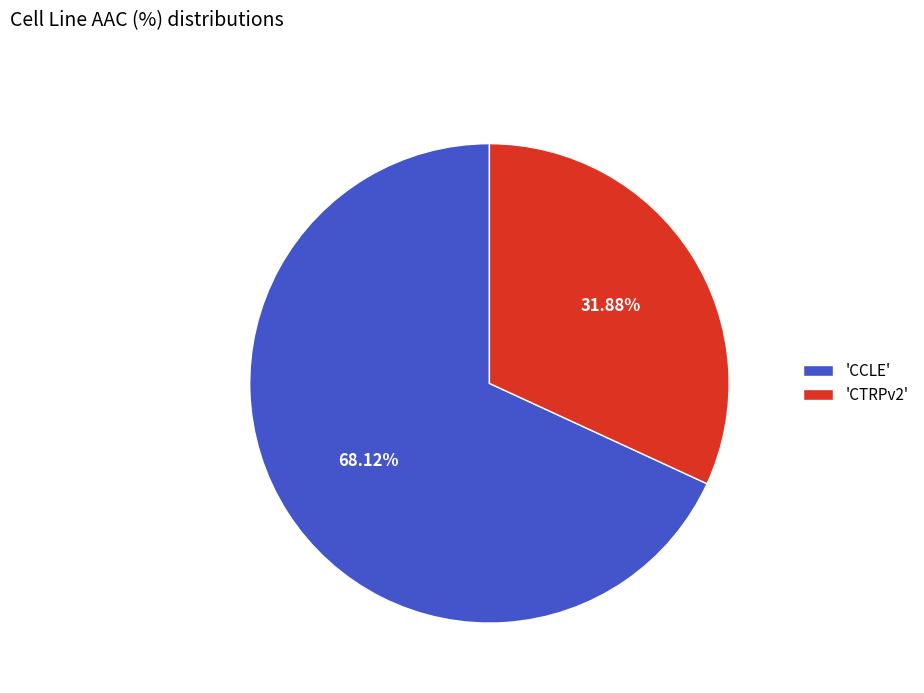

Count the number of slices in the pie.

2